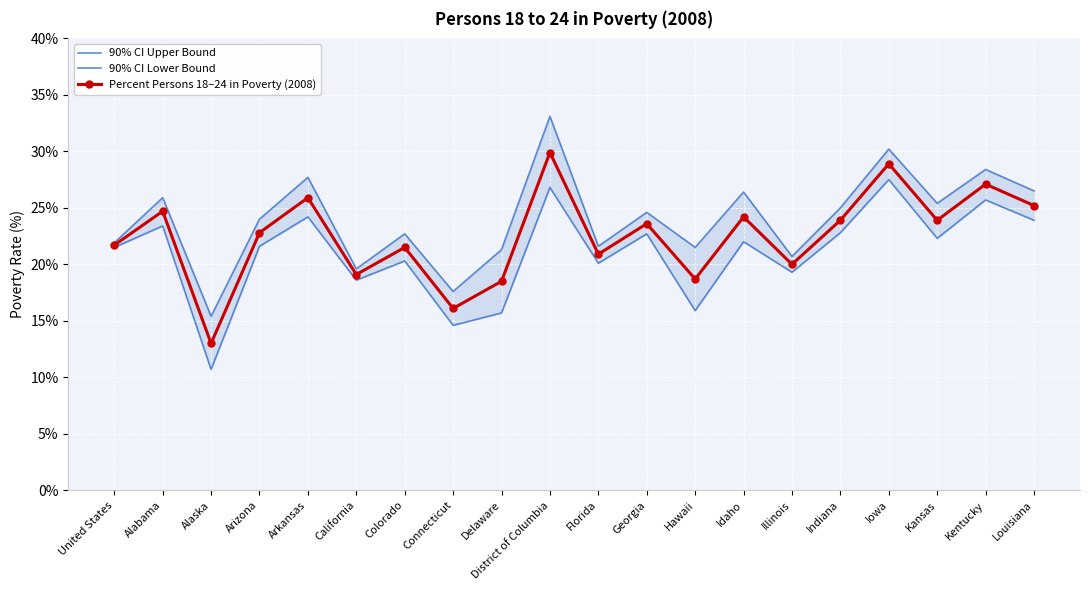

Is it true that Percent Persons 18–24 in Poverty (2008) equals 36.7 at Alabama?

False